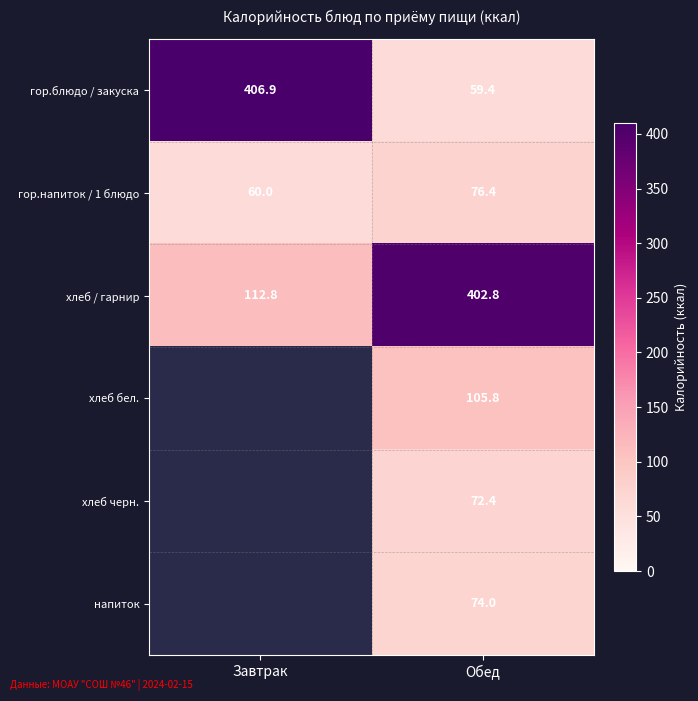

Which category has the lowest value across all series?

Обед